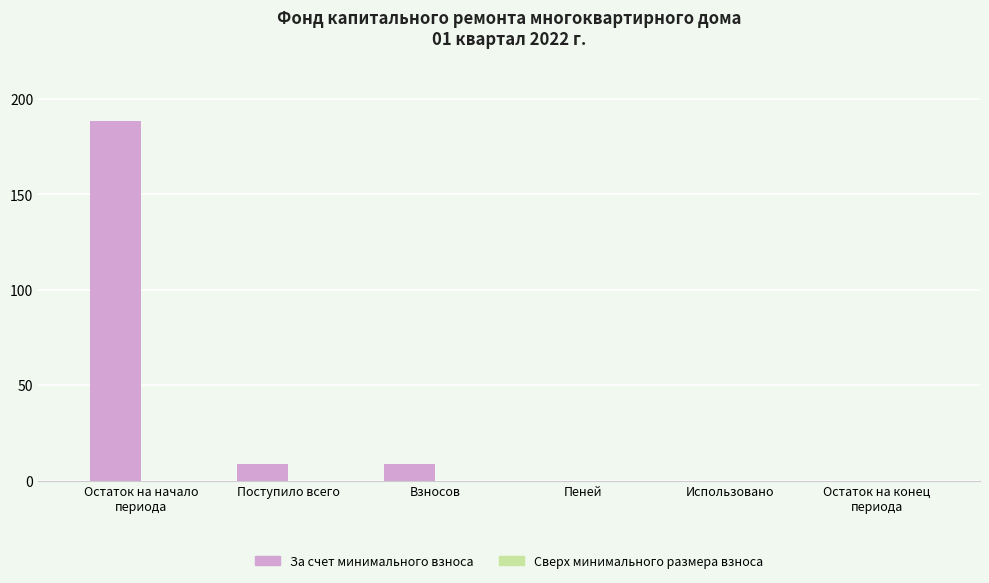

The value at Использовано is -90.0. True or false?

False